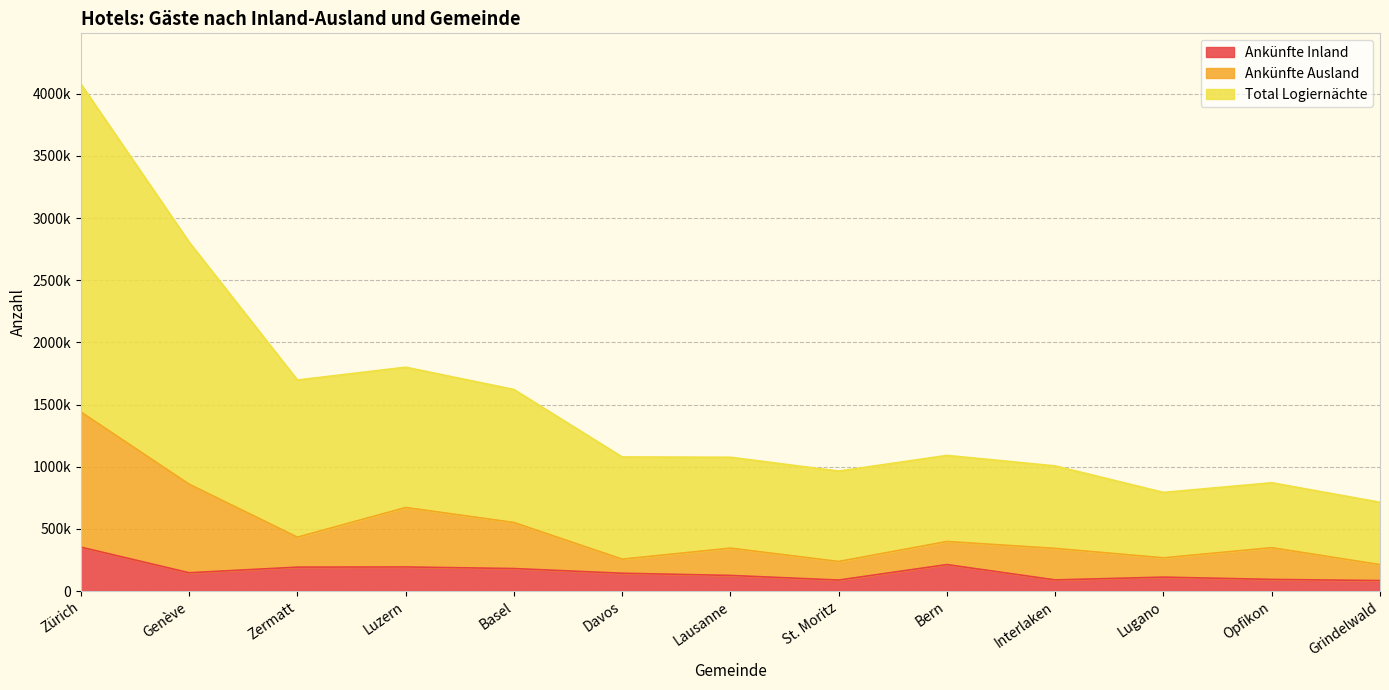

The Ankünfte Ausland series shows 256215 at Davos. True or false?

True